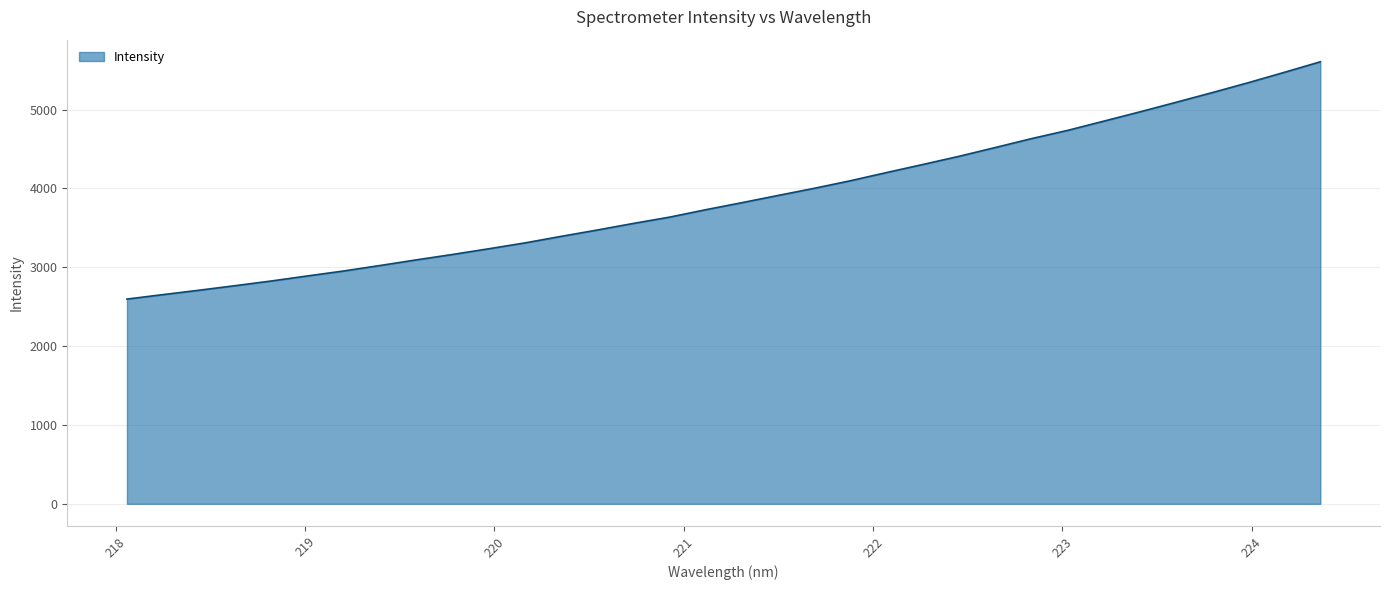

What is the average value?

3887.8